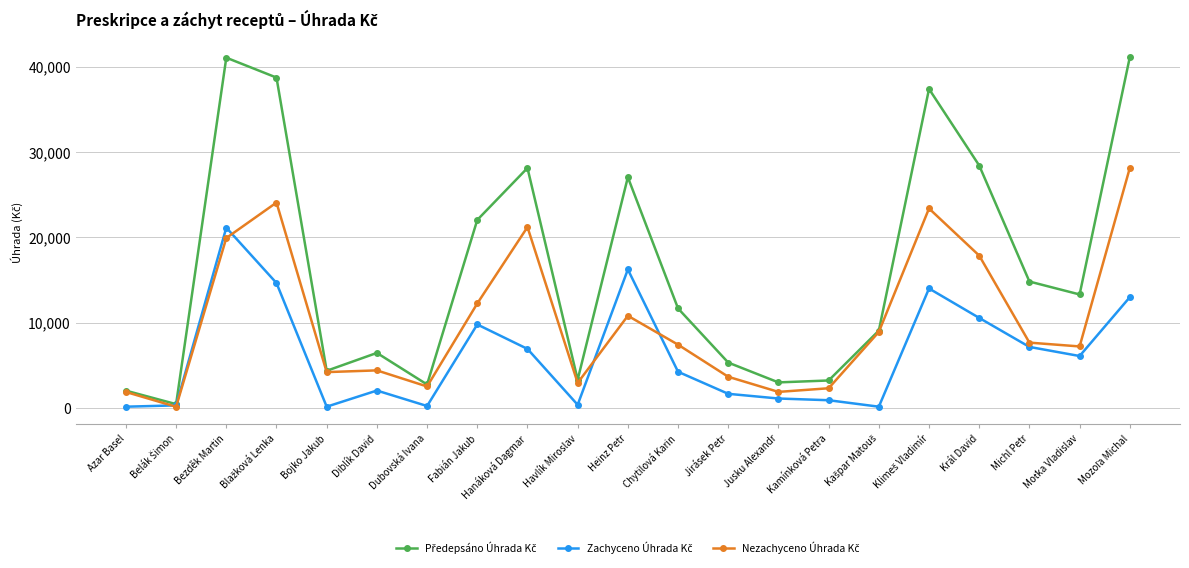

What is the minimum value shown in the chart?

145.0